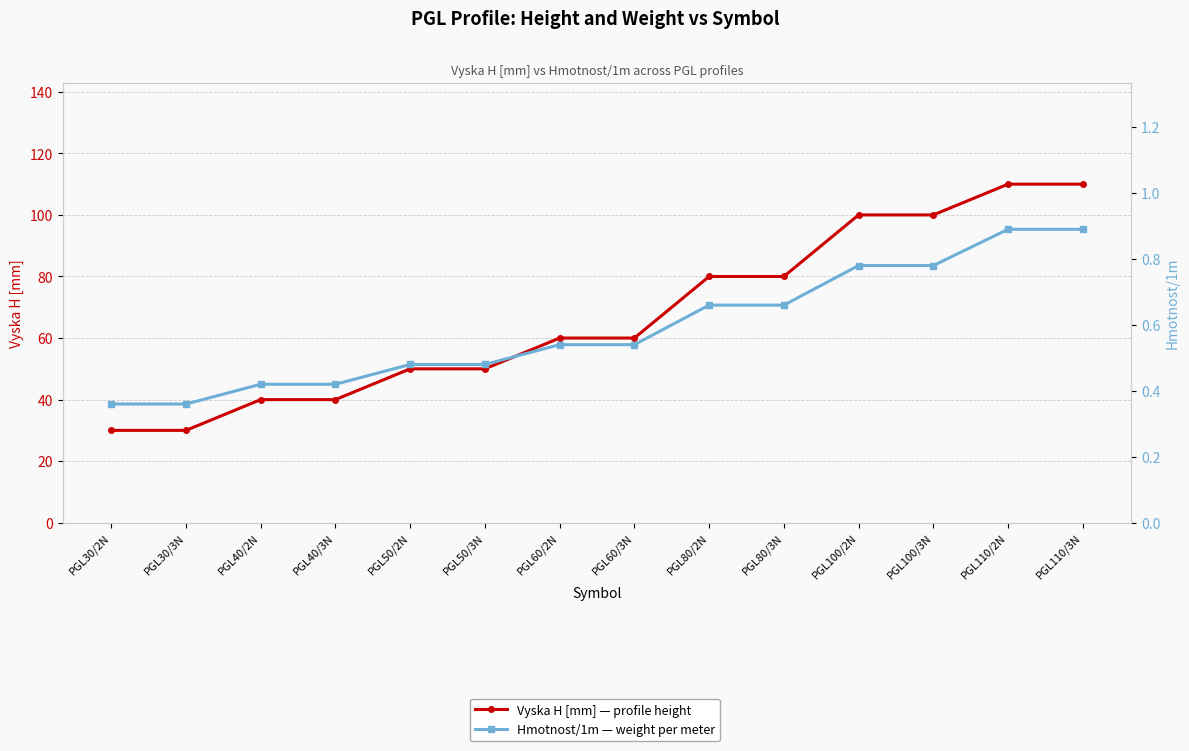

Is this an area chart (filled region under the line)?

No